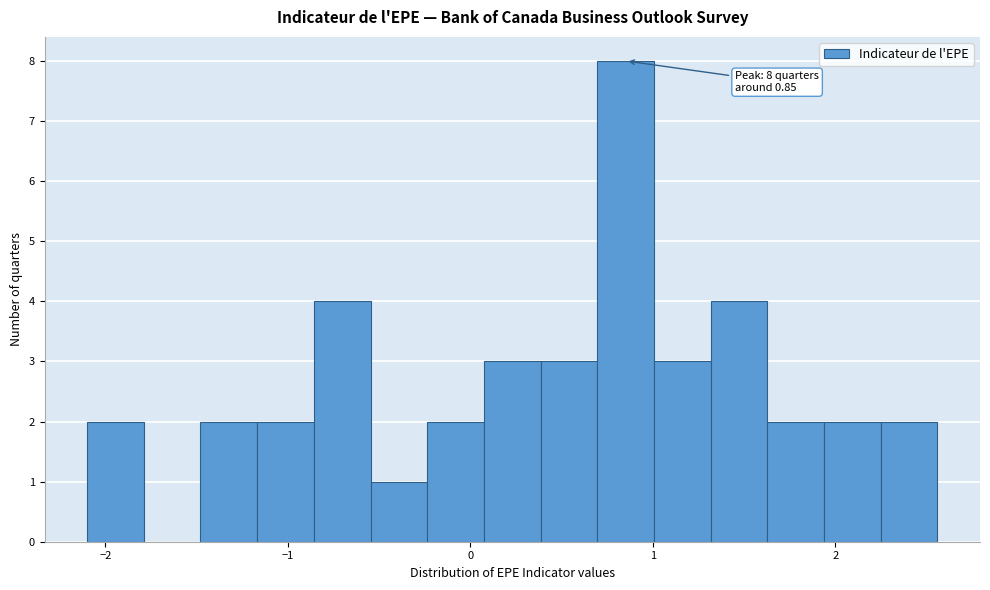

Read against the x-axis, roughly where is the centre of the tallest bar?

0.9